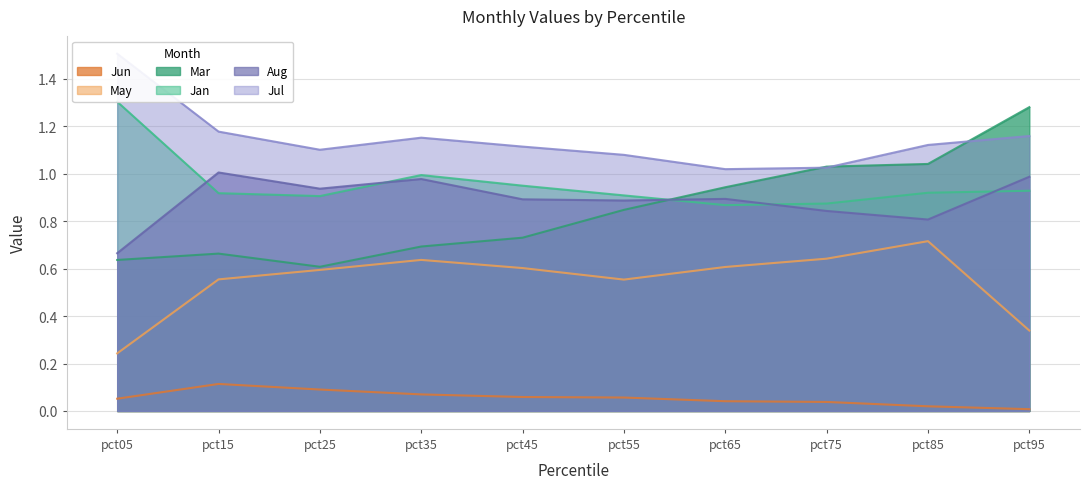

Which category has the highest value in the Jan series?

pct05